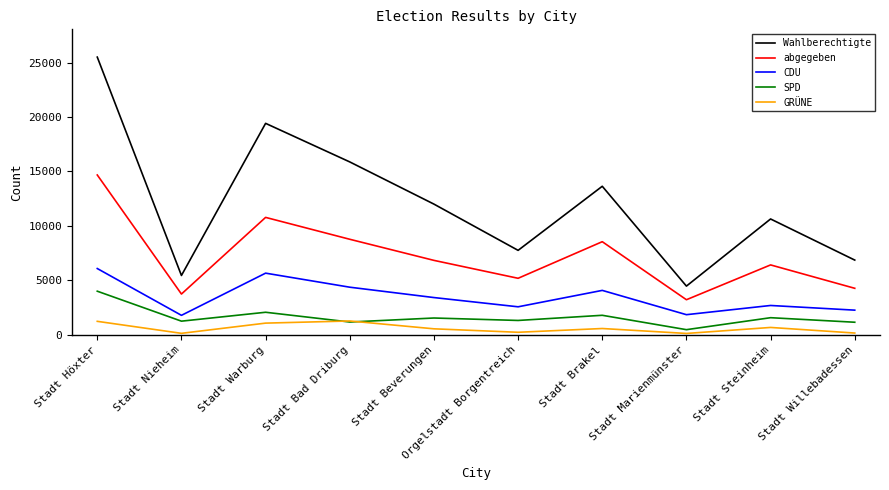

What is the approximate value of CDU at Stadt Bad Driburg, to the nearest 50?

4400